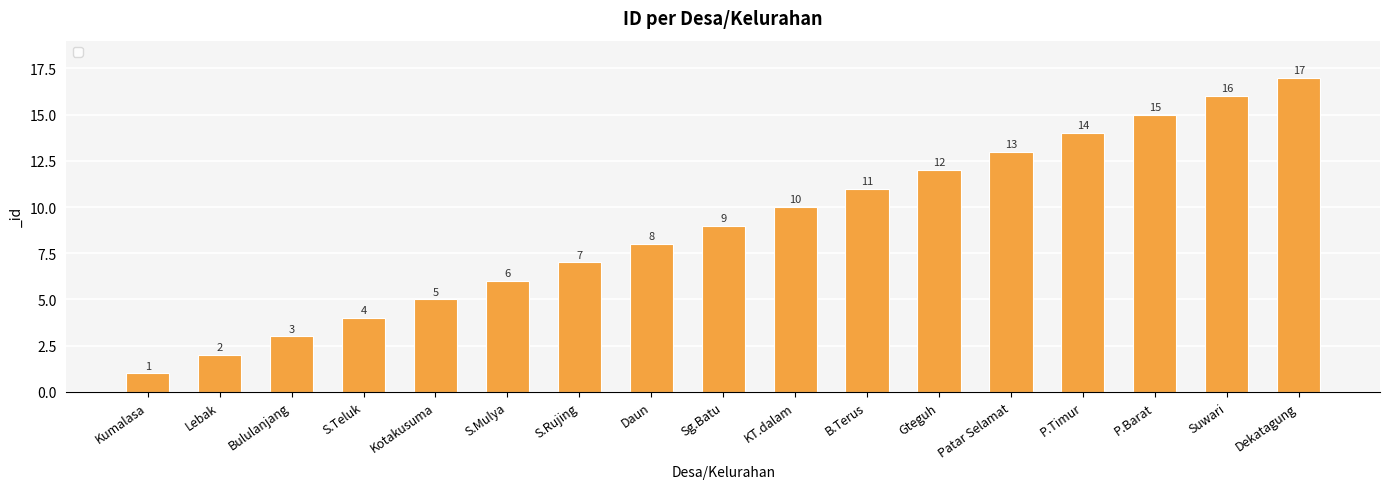

What position from the right is S.Teluk?

14